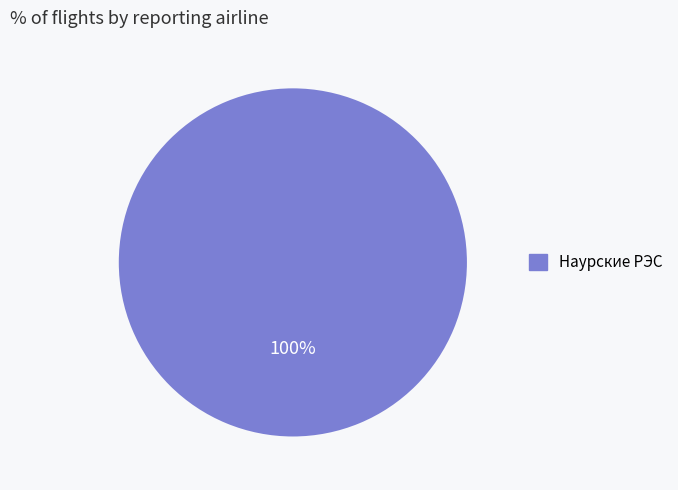

What percentage is the Наурские РЭС slice, to the nearest percent?

100%